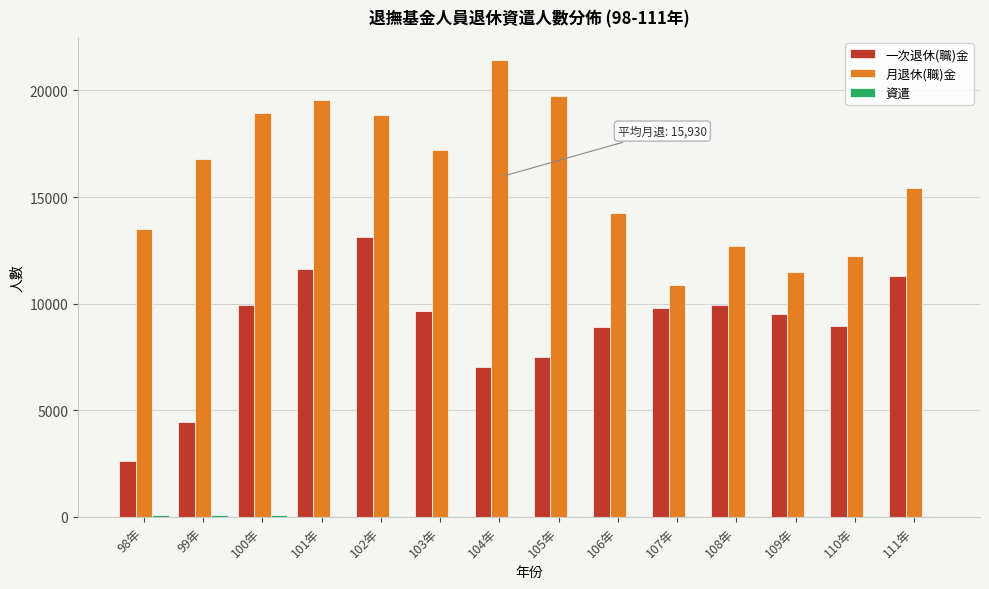

What is the sum of all 一次退休(職)金 values?

124318